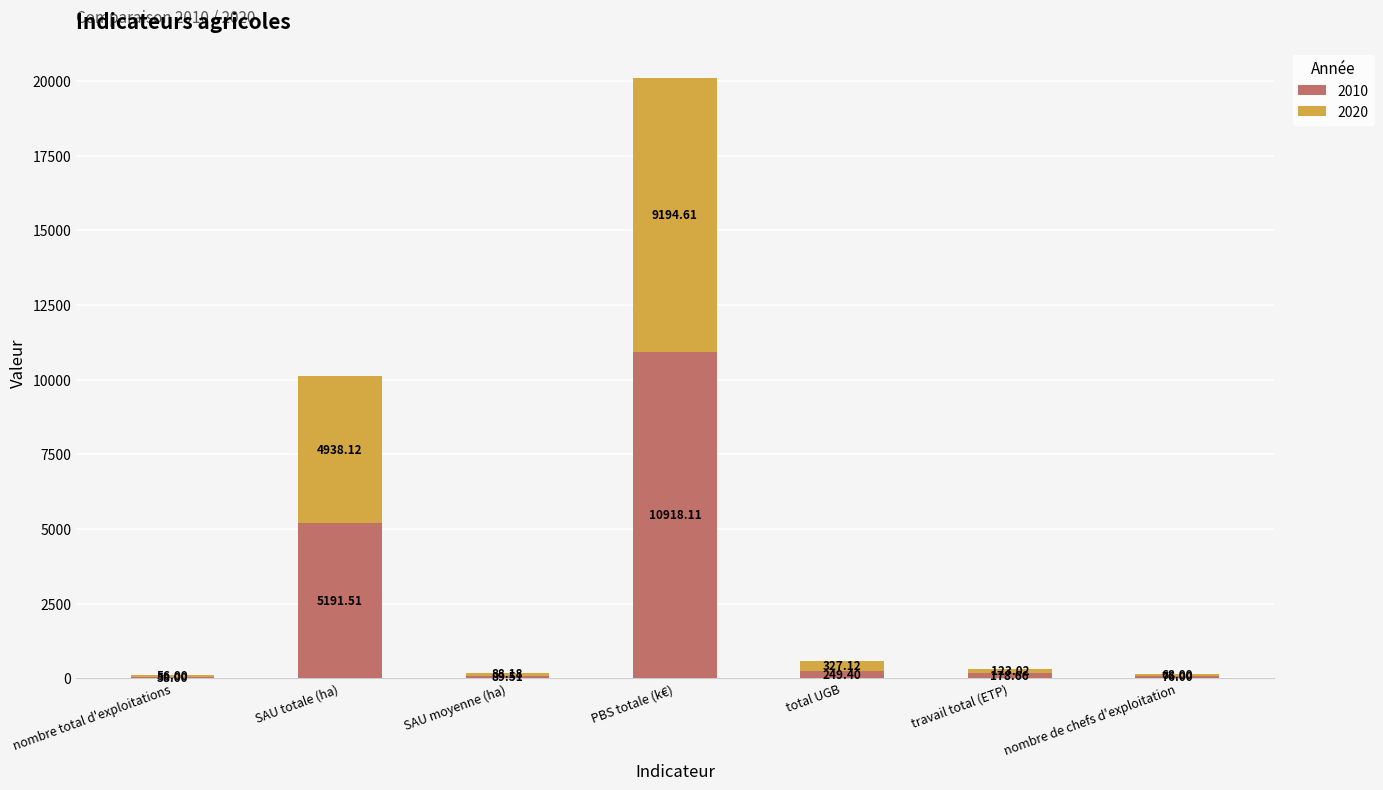

At which category is the sum across all series the highest?

PBS totale (k€)